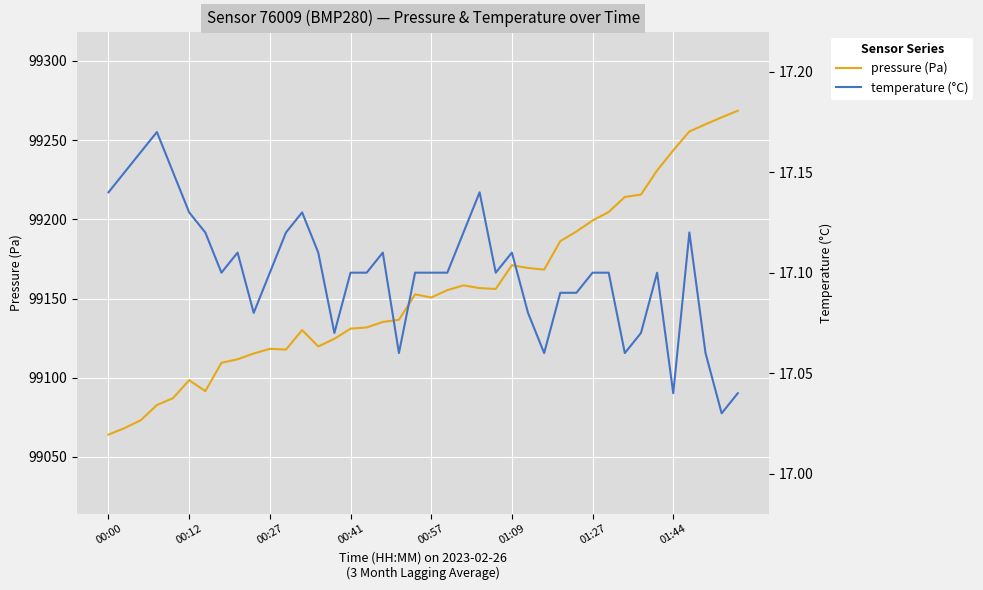

True or false: pressure (Pa) and temperature (°C) intersect in this chart.

False